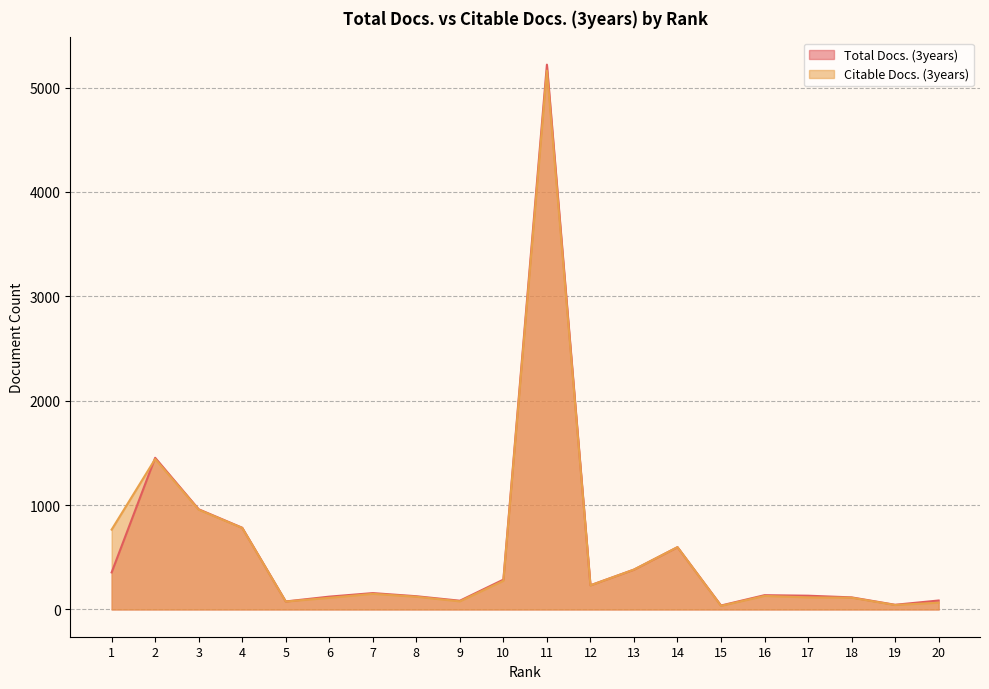

At which label is Total Docs. (3years) closest to 2628?

2